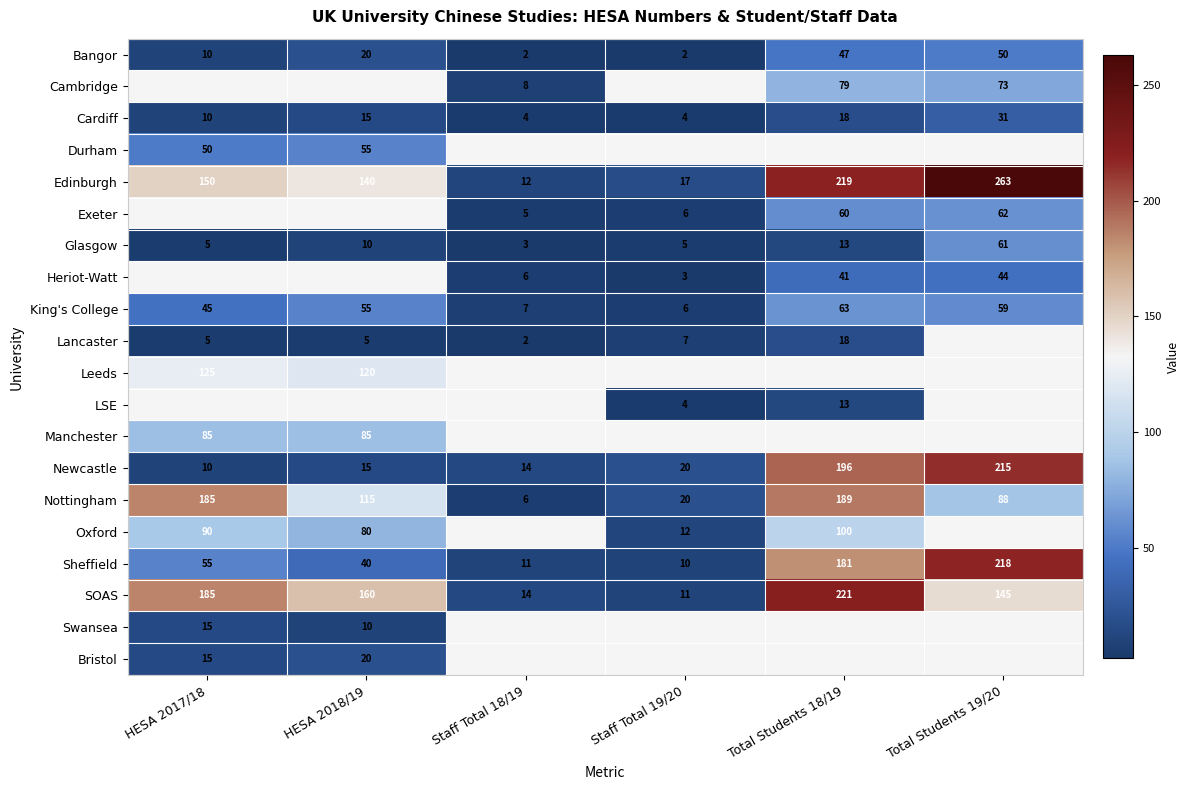

True or false: Cardiff has a value of 23.8 at Total Students 18/19.

False